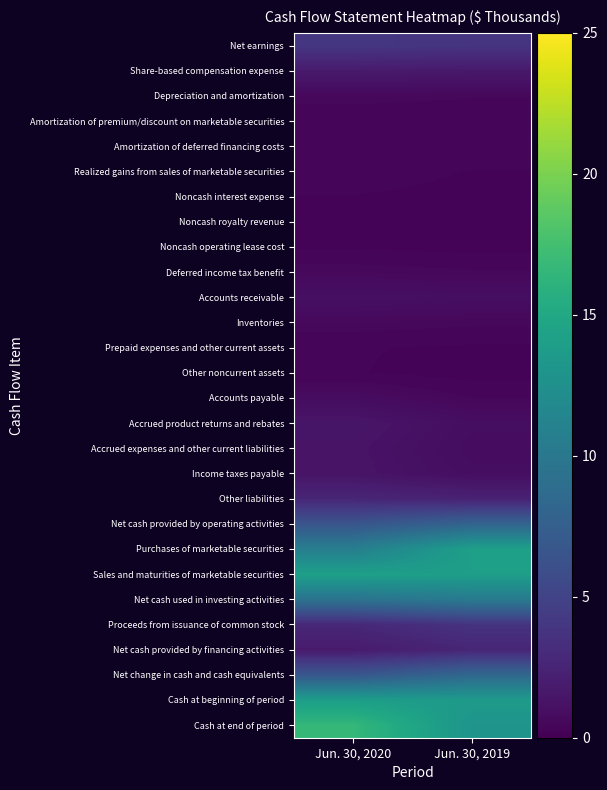

Which series changed the most between Jun. 30, 2020 and Jun. 30, 2019?

Cash at end of period